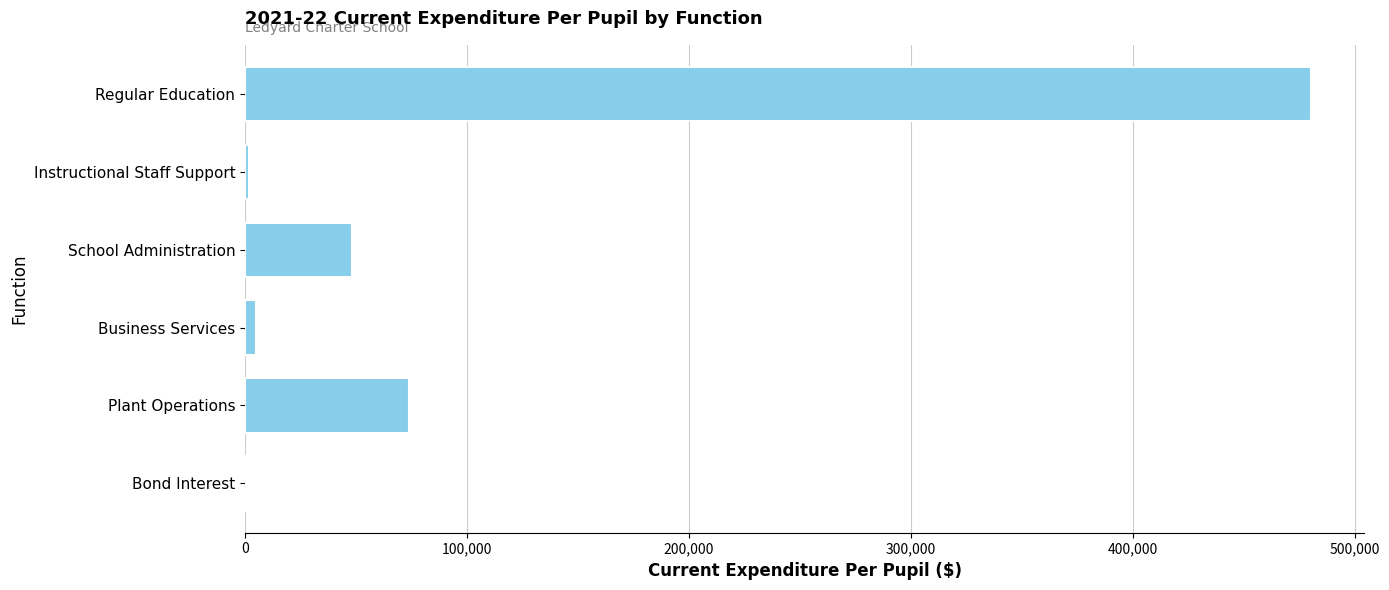

Are the bars horizontal?

Yes